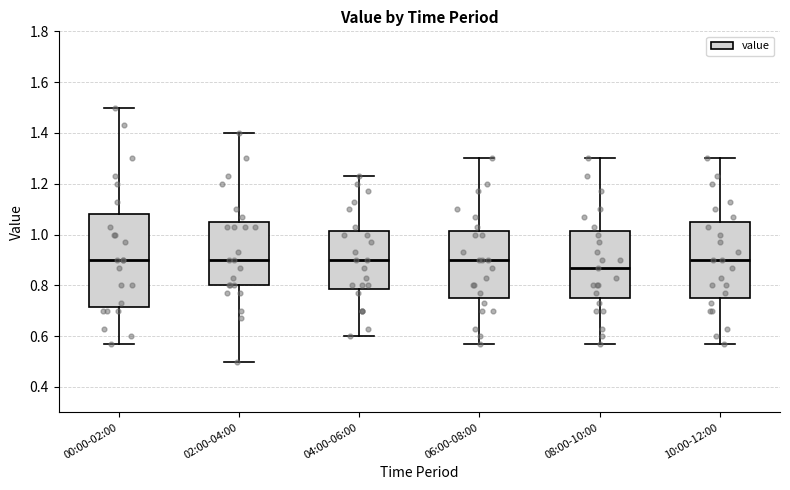

Reading left to right, read every box against the y-axis: the position of its median line, the range the box covers, and the ends of its whiskers. The values are not printed on the chart, so give them approximately, as read against the axis.

00:00-02:00: median 0.90, box 0.72 to 1.08, whiskers 0.58 to 1.50
02:00-04:00: median 0.90, box 0.80 to 1.06, whiskers 0.50 to 1.40
04:00-06:00: median 0.90, box 0.78 to 1.02, whiskers 0.60 to 1.24
06:00-08:00: median 0.90, box 0.76 to 1.02, whiskers 0.58 to 1.30
08:00-10:00: median 0.88, box 0.76 to 1.02, whiskers 0.58 to 1.30
10:00-12:00: median 0.90, box 0.76 to 1.06, whiskers 0.58 to 1.30